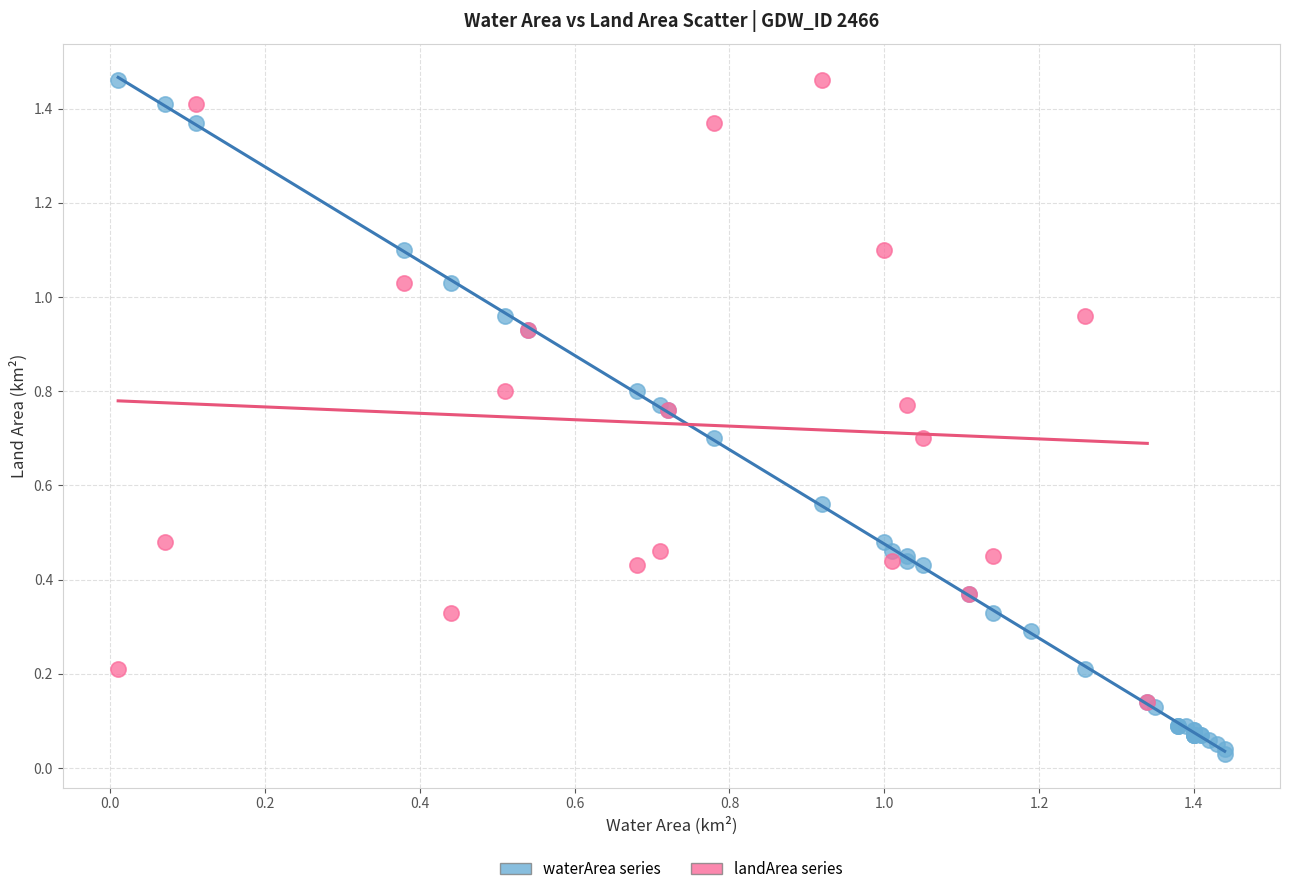

Which series reaches the minimum Y coordinate?

waterArea series